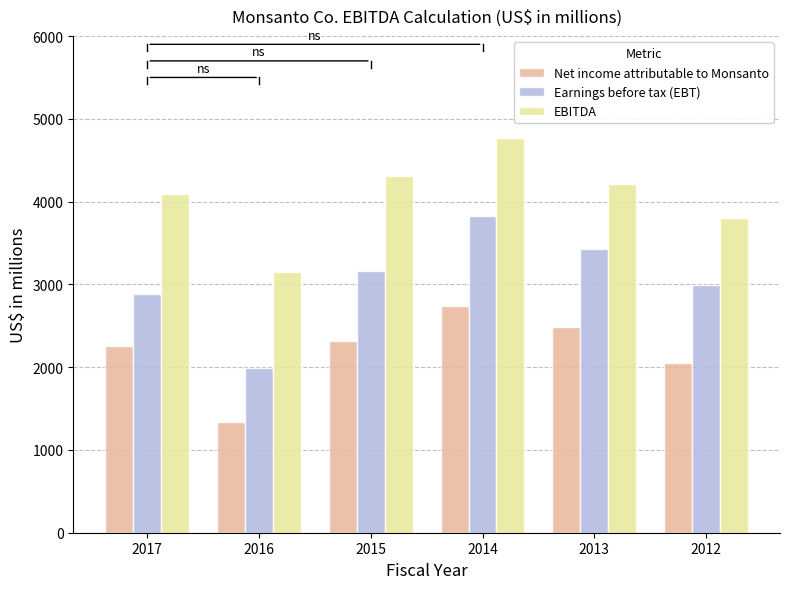

At which category is the sum across all series the highest?

2014